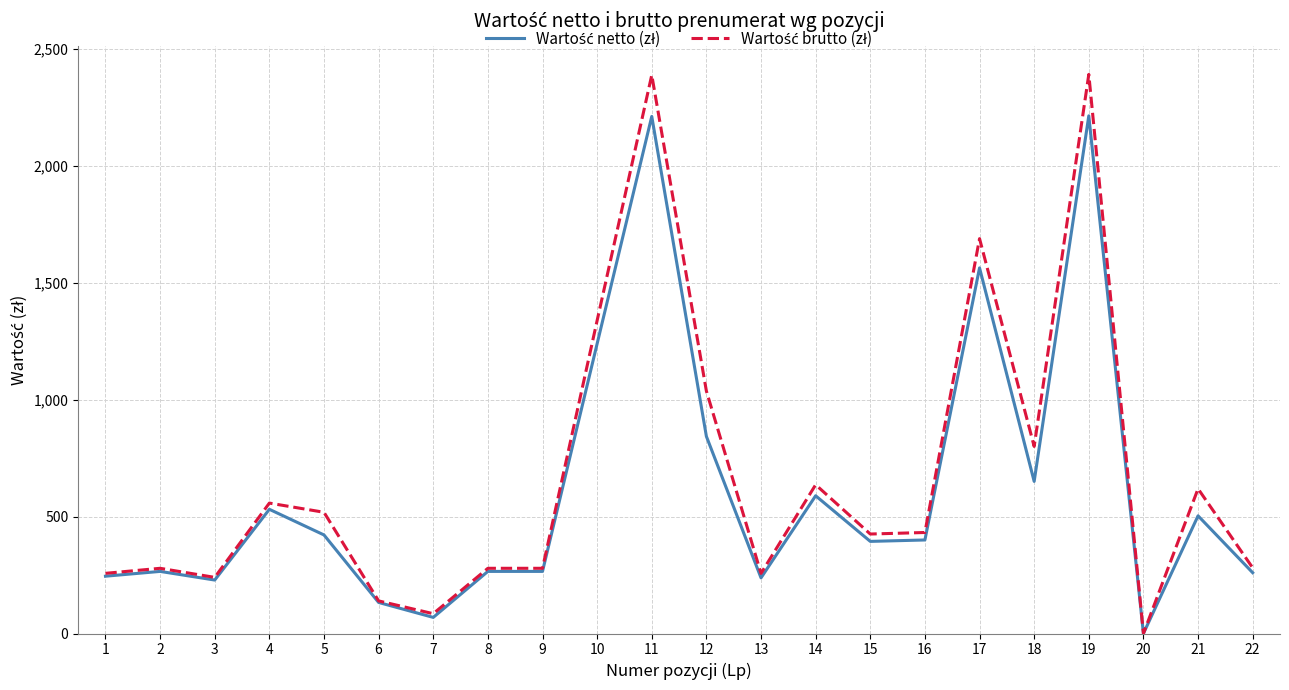

What is the maximum value shown in the chart?

2390.9